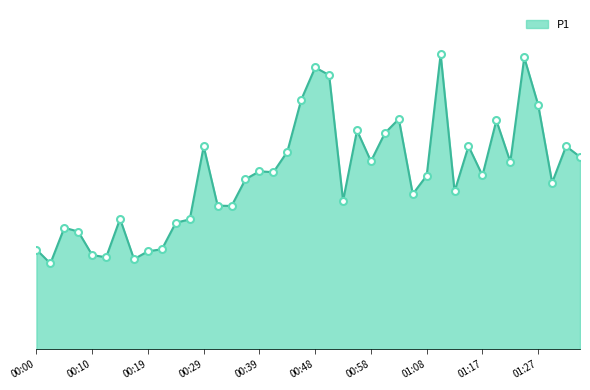

What is the maximum value shown in the chart?

72.6